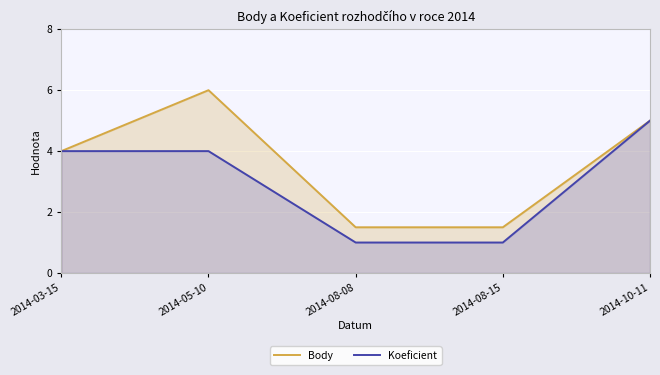

Rank the series by their average value, from lowest to highest.

Koeficient, Body